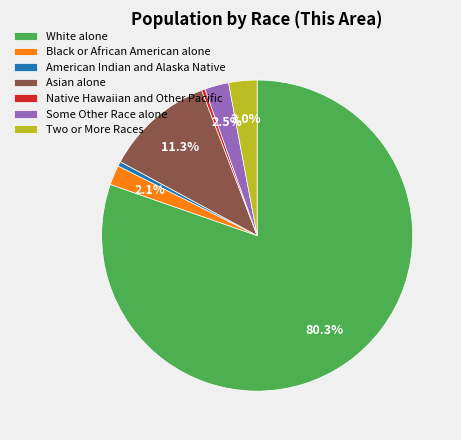

What is the majority slice?

White alone